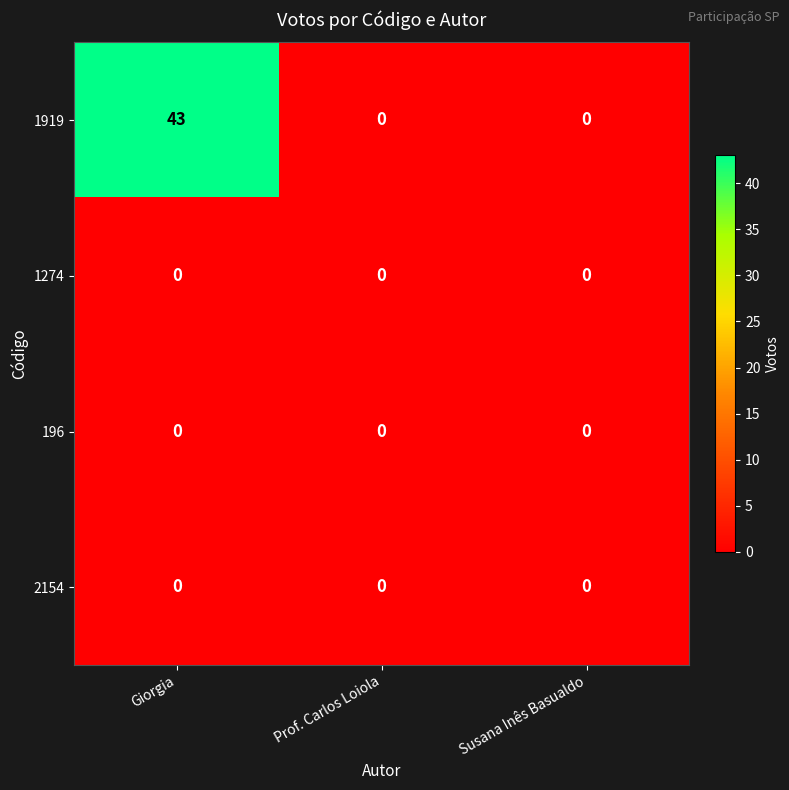

Reading left to right, transcribe all the data shown in this chart.

1919: Giorgia=43	Prof. Carlos Loiola=0	Susana Inês Basualdo=0
1274: Giorgia=0	Prof. Carlos Loiola=0	Susana Inês Basualdo=0
196: Giorgia=0	Prof. Carlos Loiola=0	Susana Inês Basualdo=0
2154: Giorgia=0	Prof. Carlos Loiola=0	Susana Inês Basualdo=0